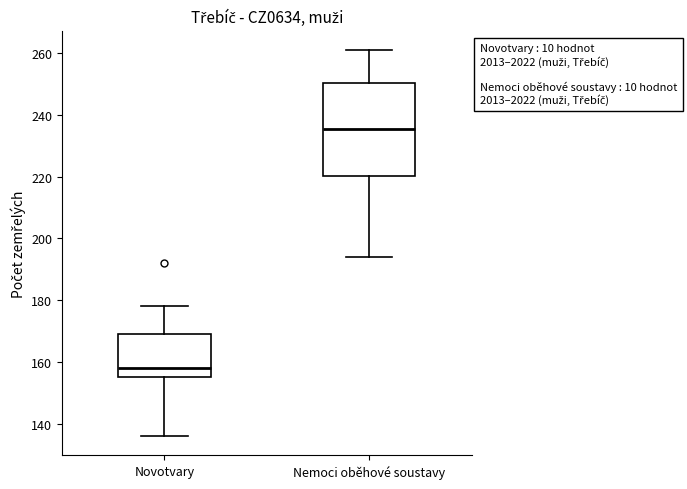

Which box has the lowest median line?

Novotvary